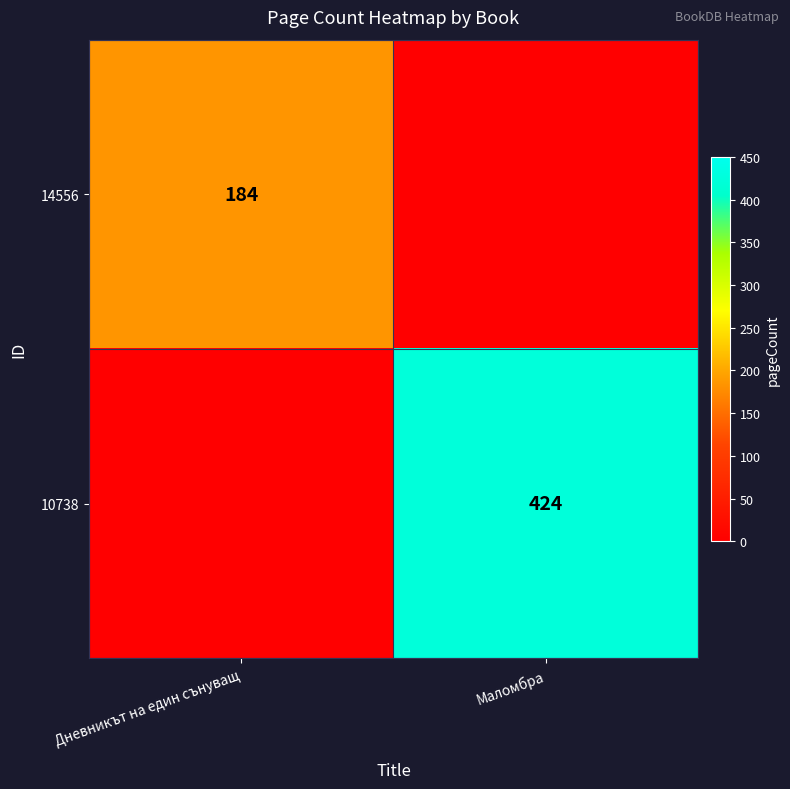

The value of 10738 at Маломбра is 204. True or false?

False